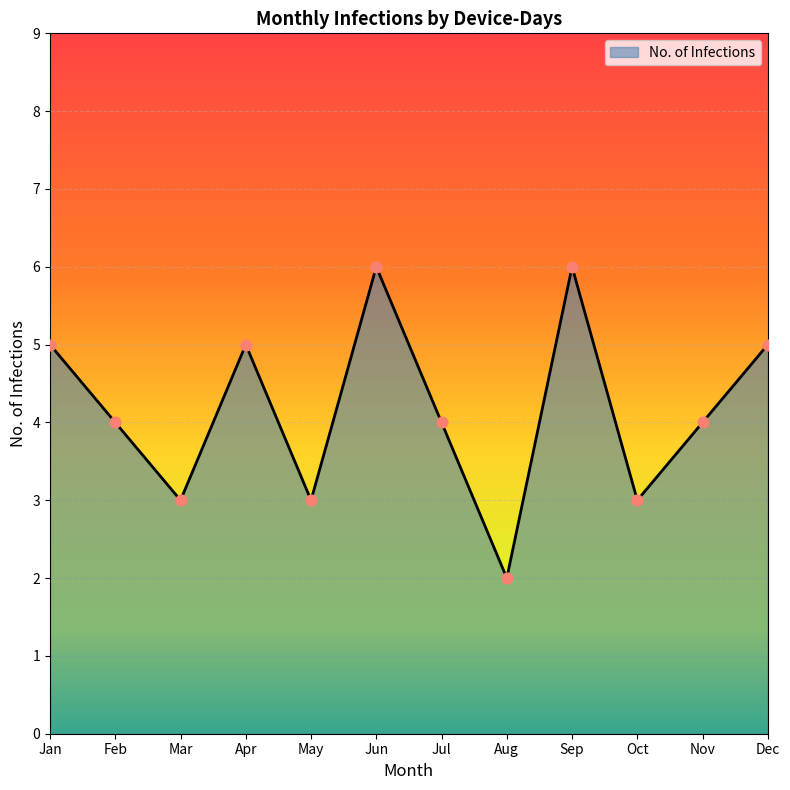

What is the change in value from Feb to Dec?

+1